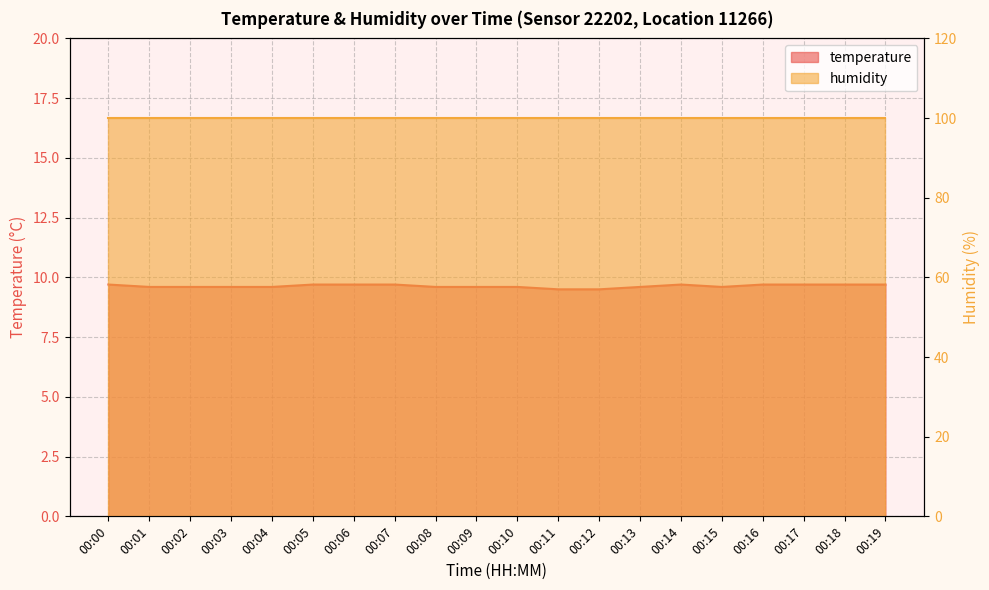

How many values are between 9 and 10?

20